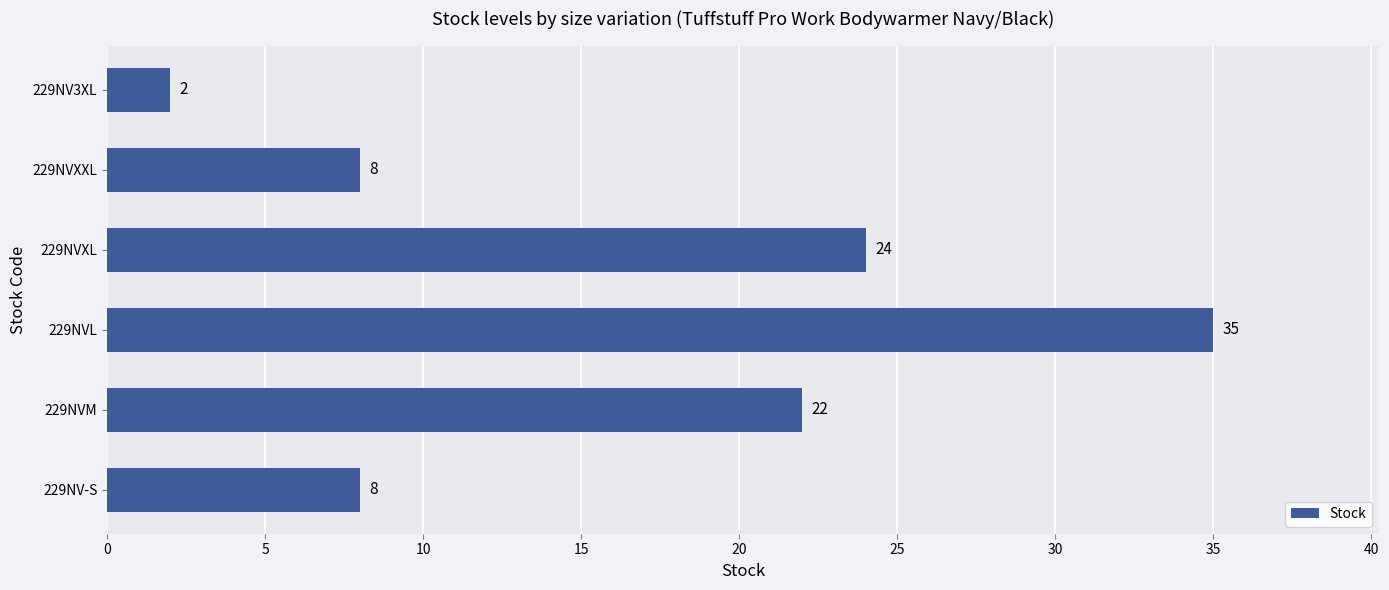

Reading bottom to top, extract all data points from this chart.

8	22	35	24	8	2